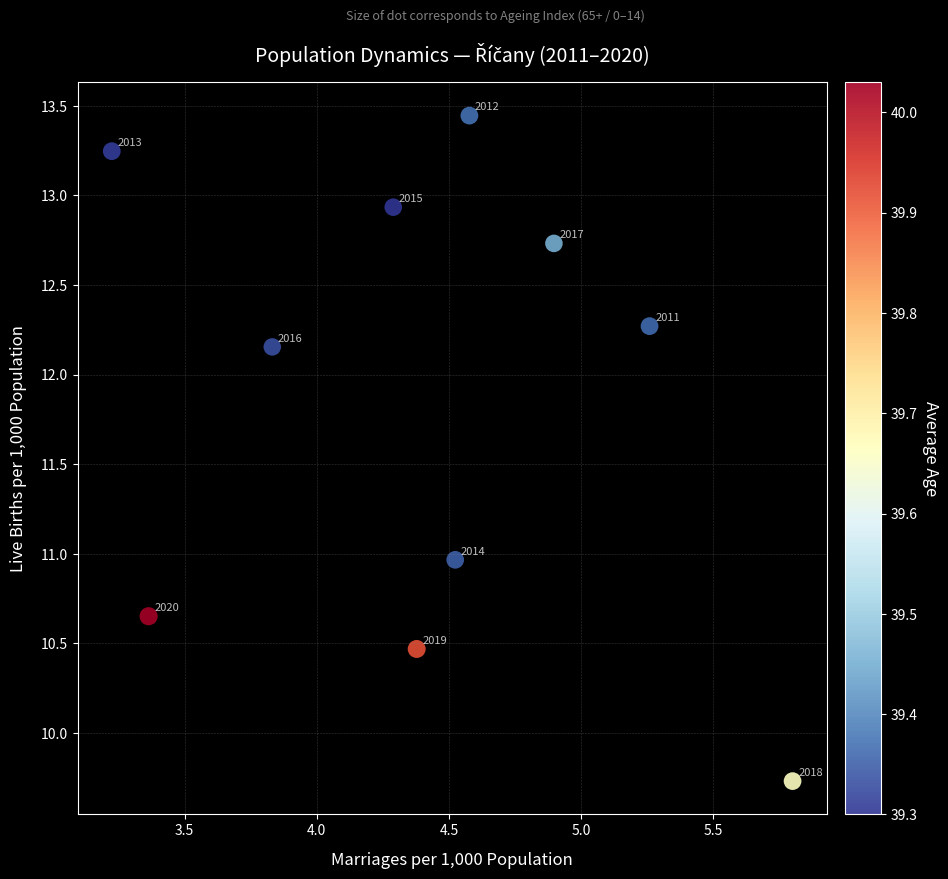

What Y value in the scatter plot is closest to 11?

11.0